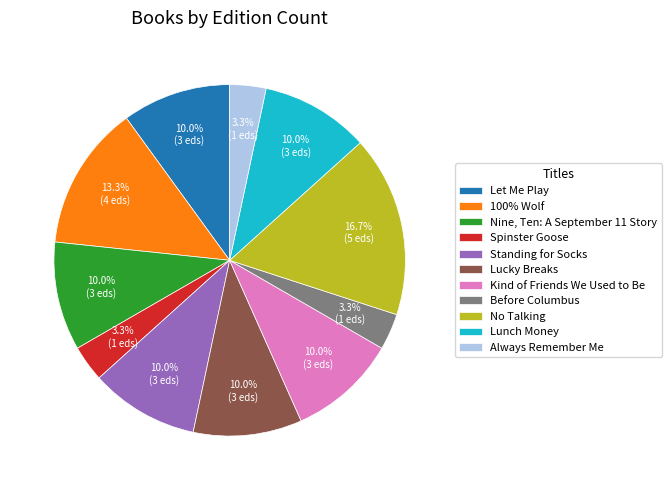

Count the number of slices in the pie.

11